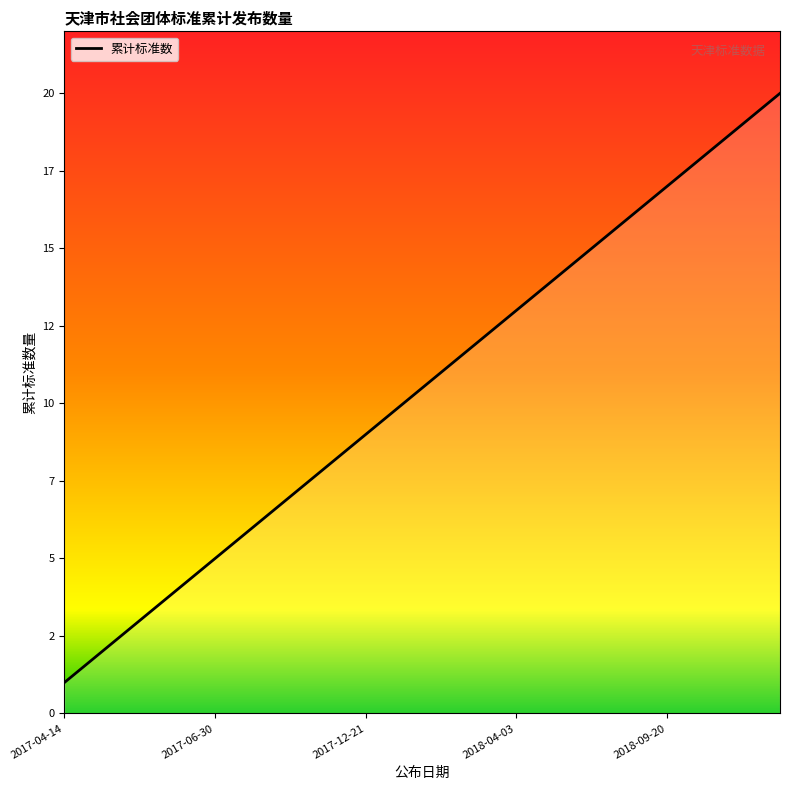

Does the chart display data point markers on the line(s)?

No